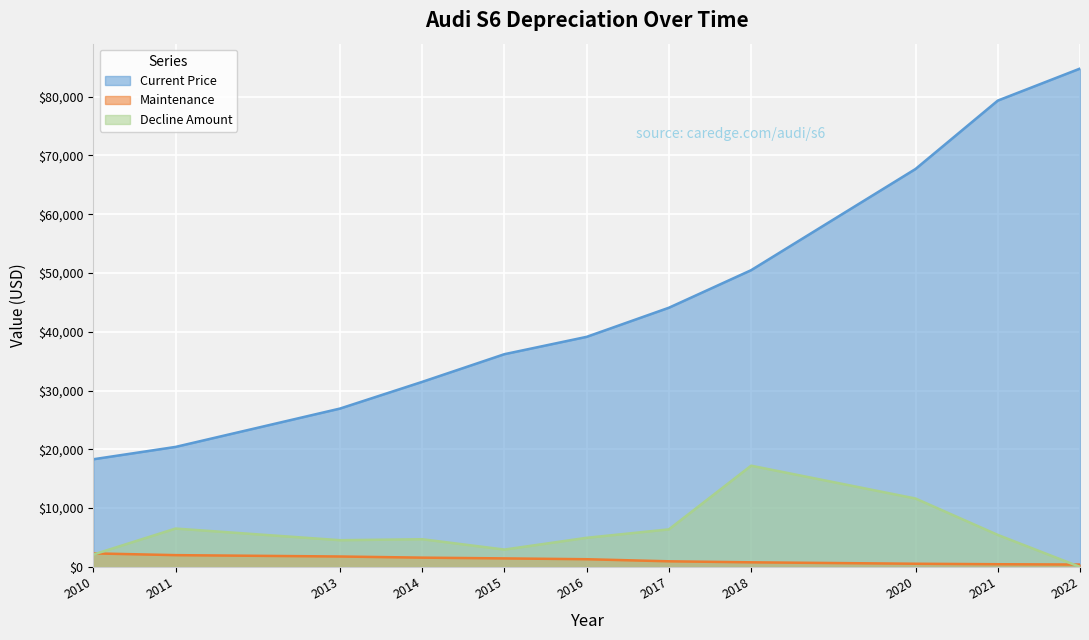

Between 2010 and 2021, which is larger?

2021